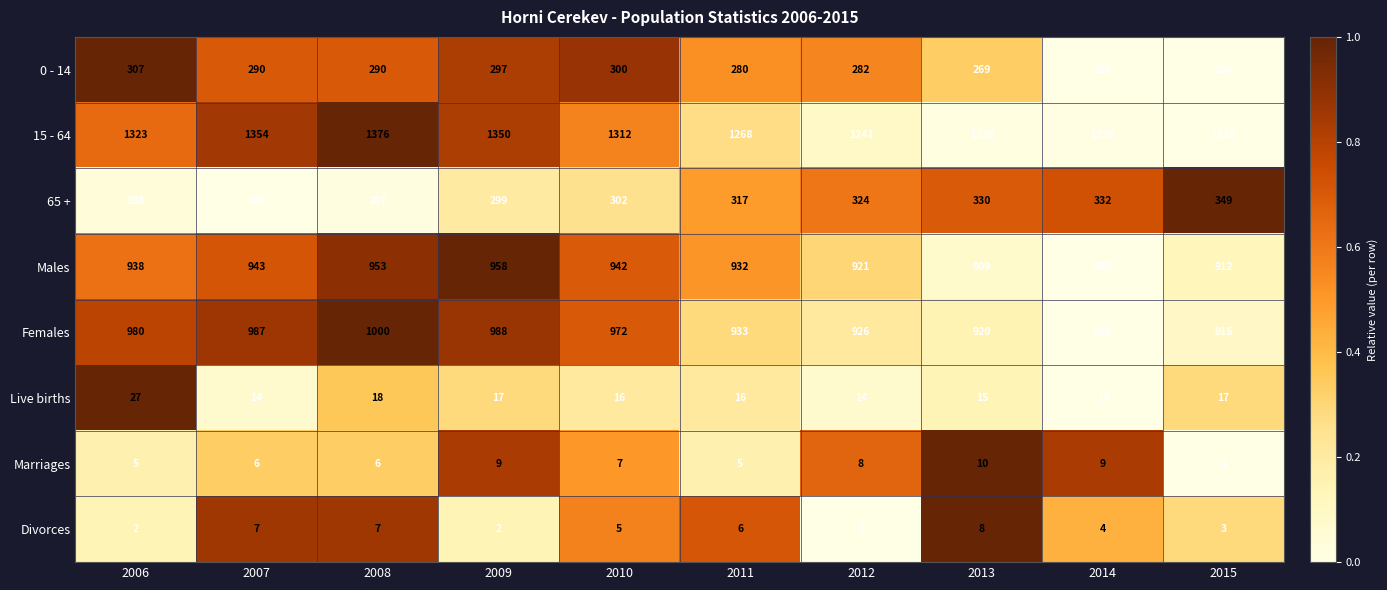

Rank the categories by 65 + value from highest to lowest.

2015, 2014, 2013, 2012, 2011, 2010, 2009, 2006, 2008, 2007